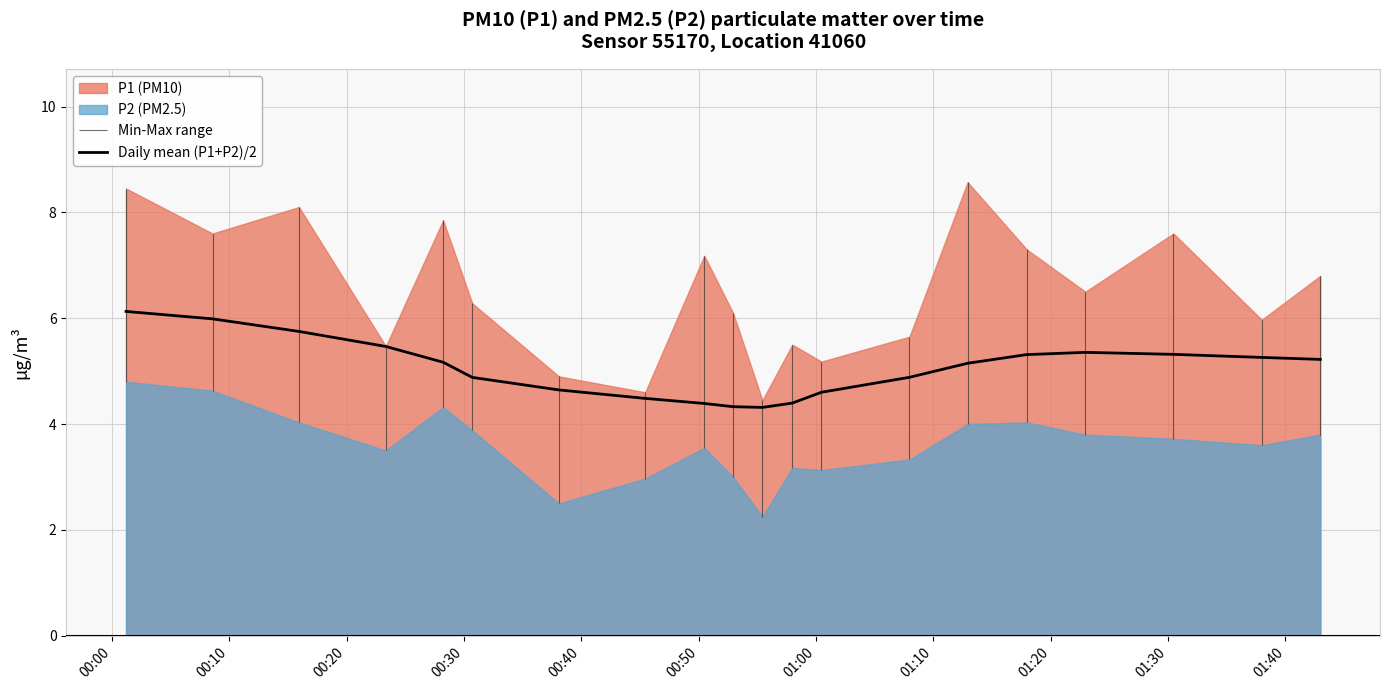

What is the minimum value for Daily mean (P1+P2)/2?

4.3